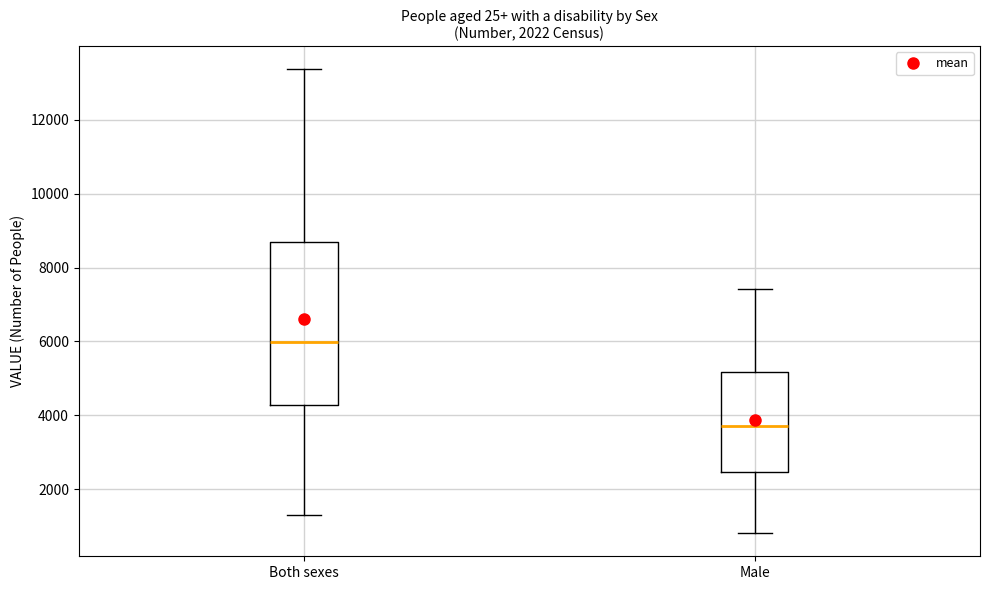

Where does the median line of the box for Both sexes sit on the y-axis? The values are not printed on the chart, so give them approximately, as read against the axis.

6000